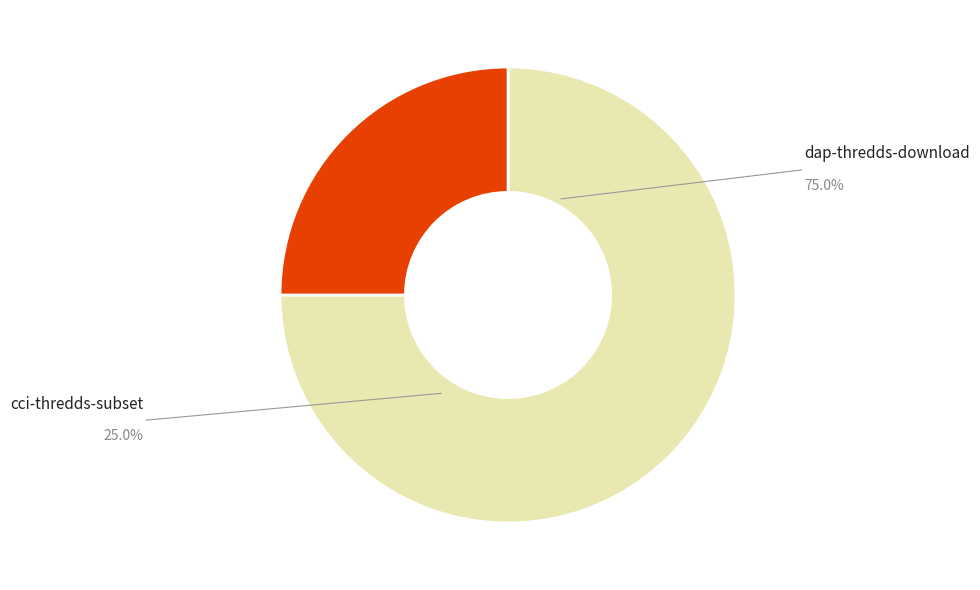

Rank the categories by value from lowest to highest.

cci-thredds-subset, dap-thredds-download